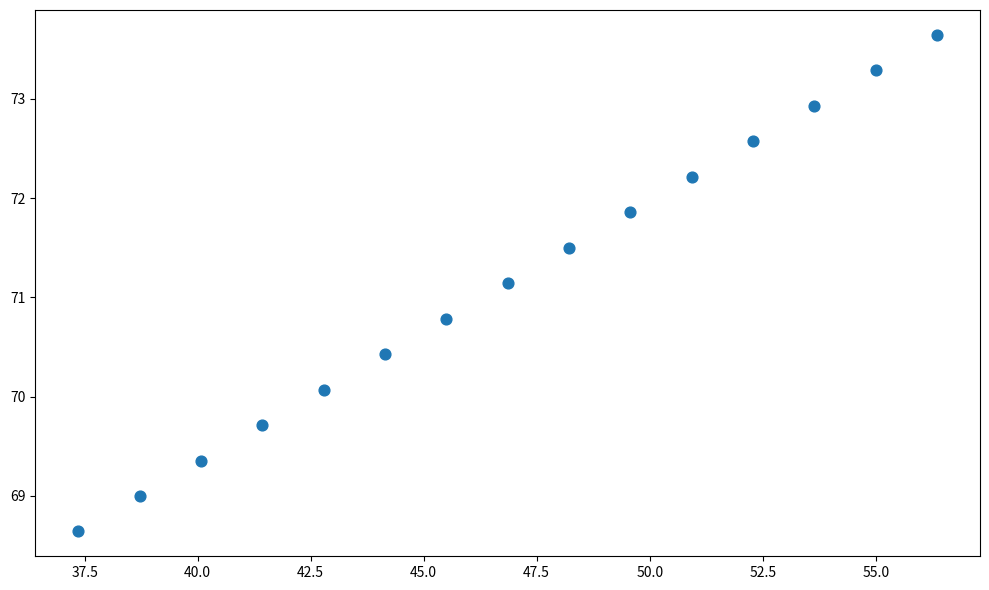

What is the range of Y values (max minus min)?

5.0